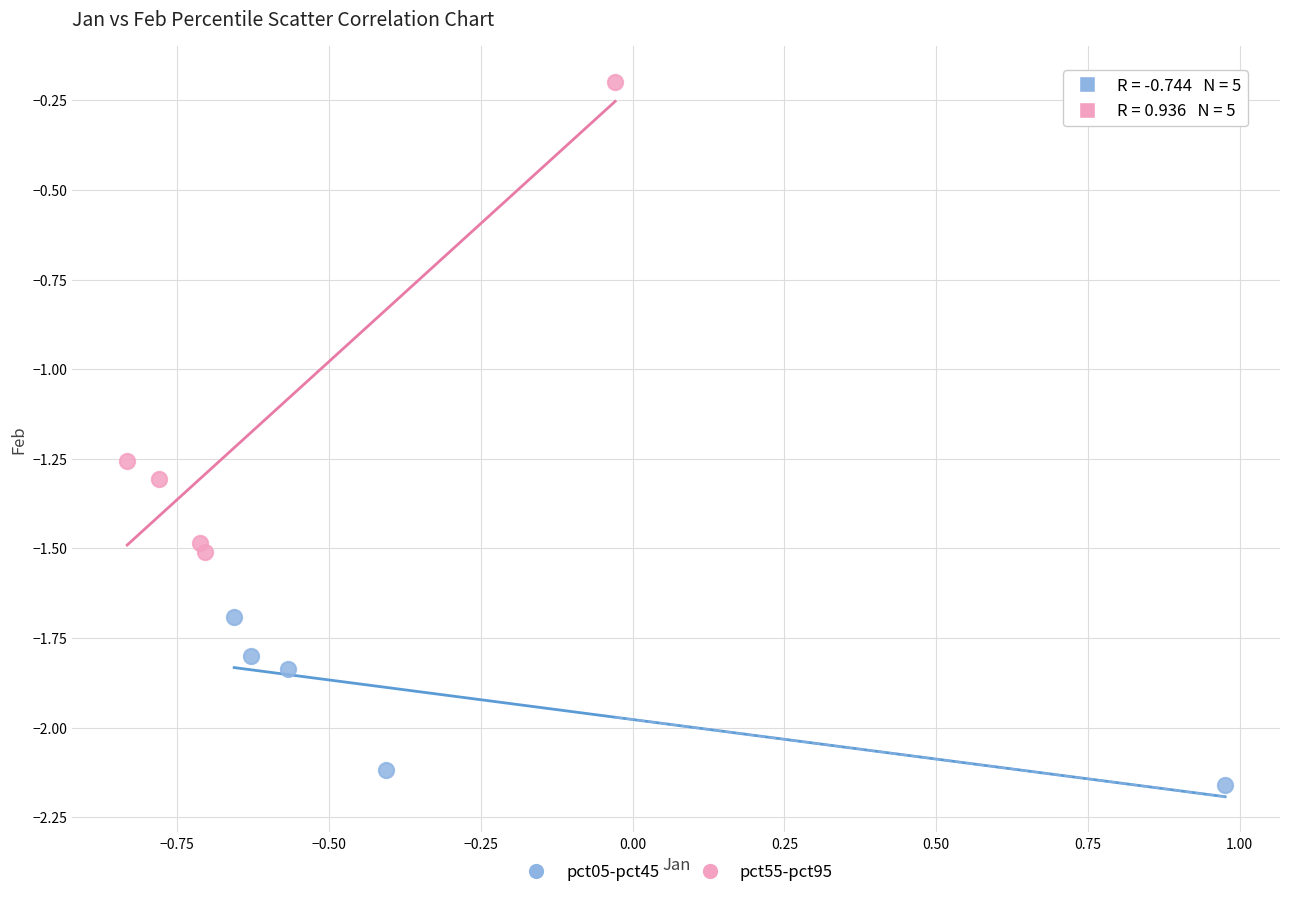

What are all the series names shown in the legend?

pct05-pct45, pct55-pct95